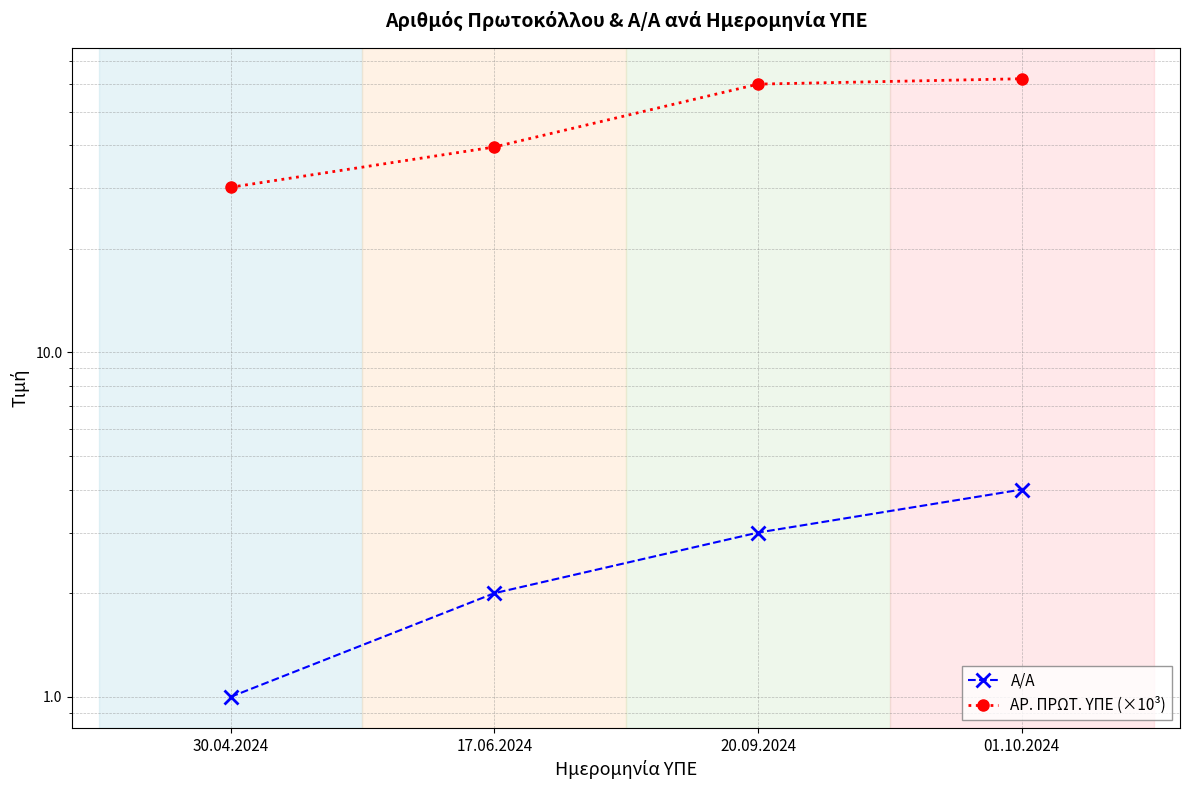

At which category is the sum across all series the highest?

01.10.2024